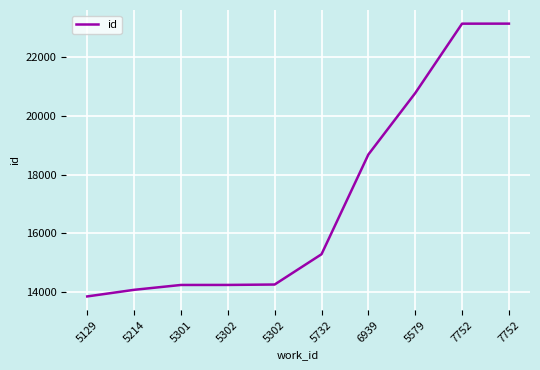

How many lines are shown in the chart?

1